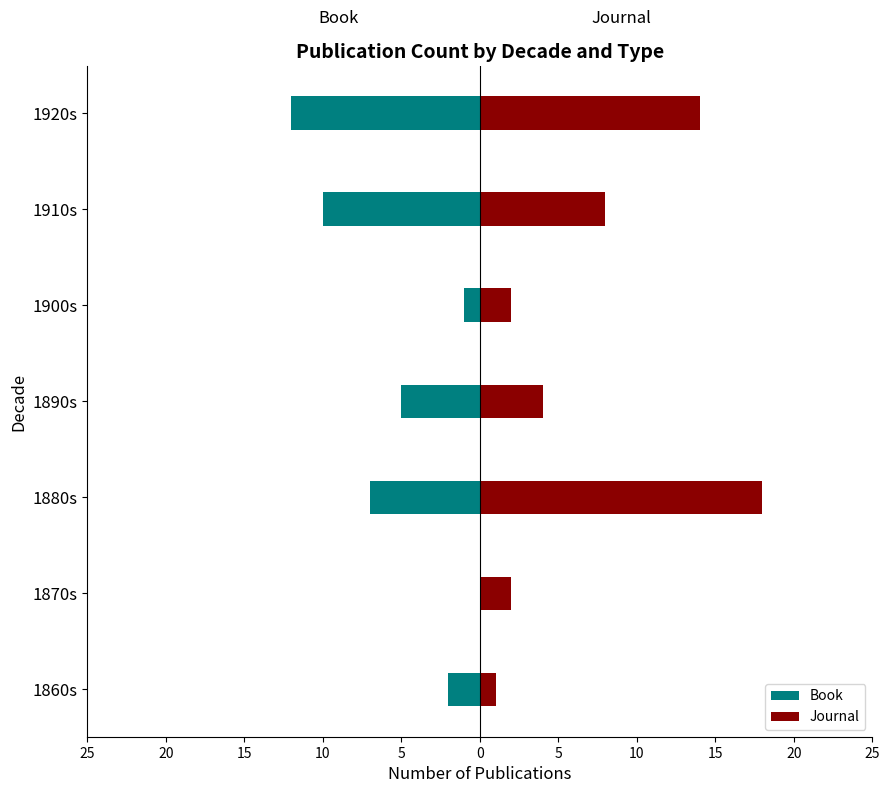

What is the greatest value displayed?

18